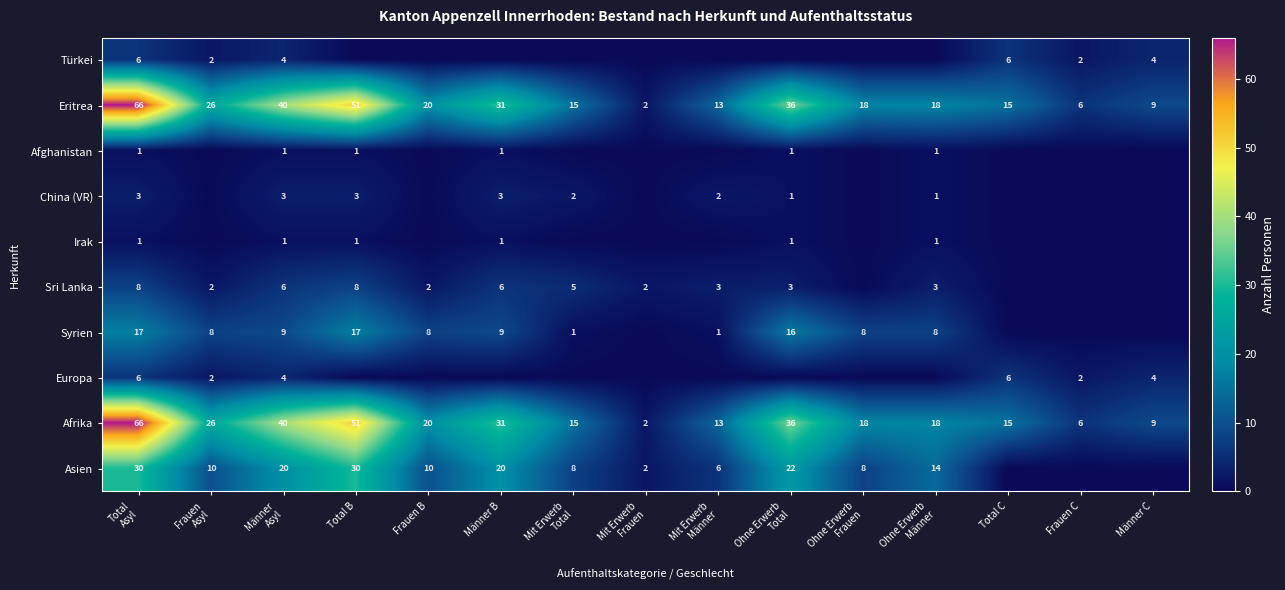

What is the total value across all series at Mit Erwerb
Total?

46